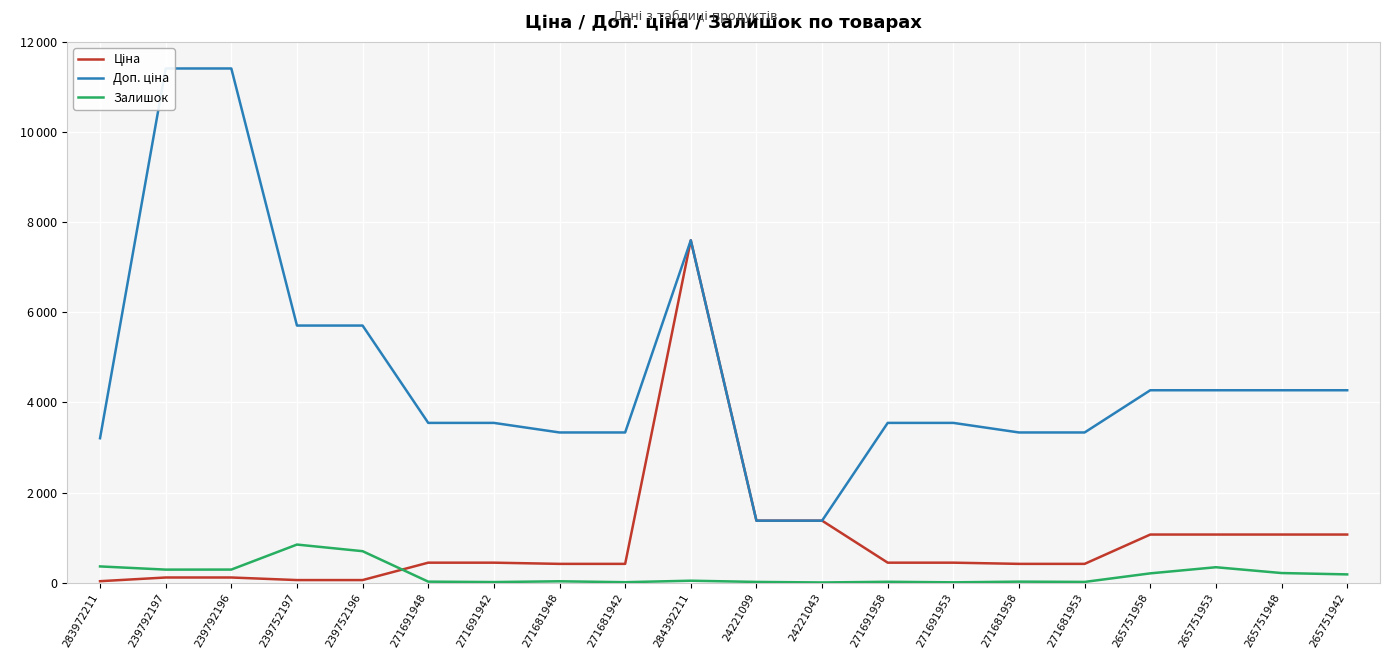

The value of Залишок at 284392211 is 20.1. True or false?

False